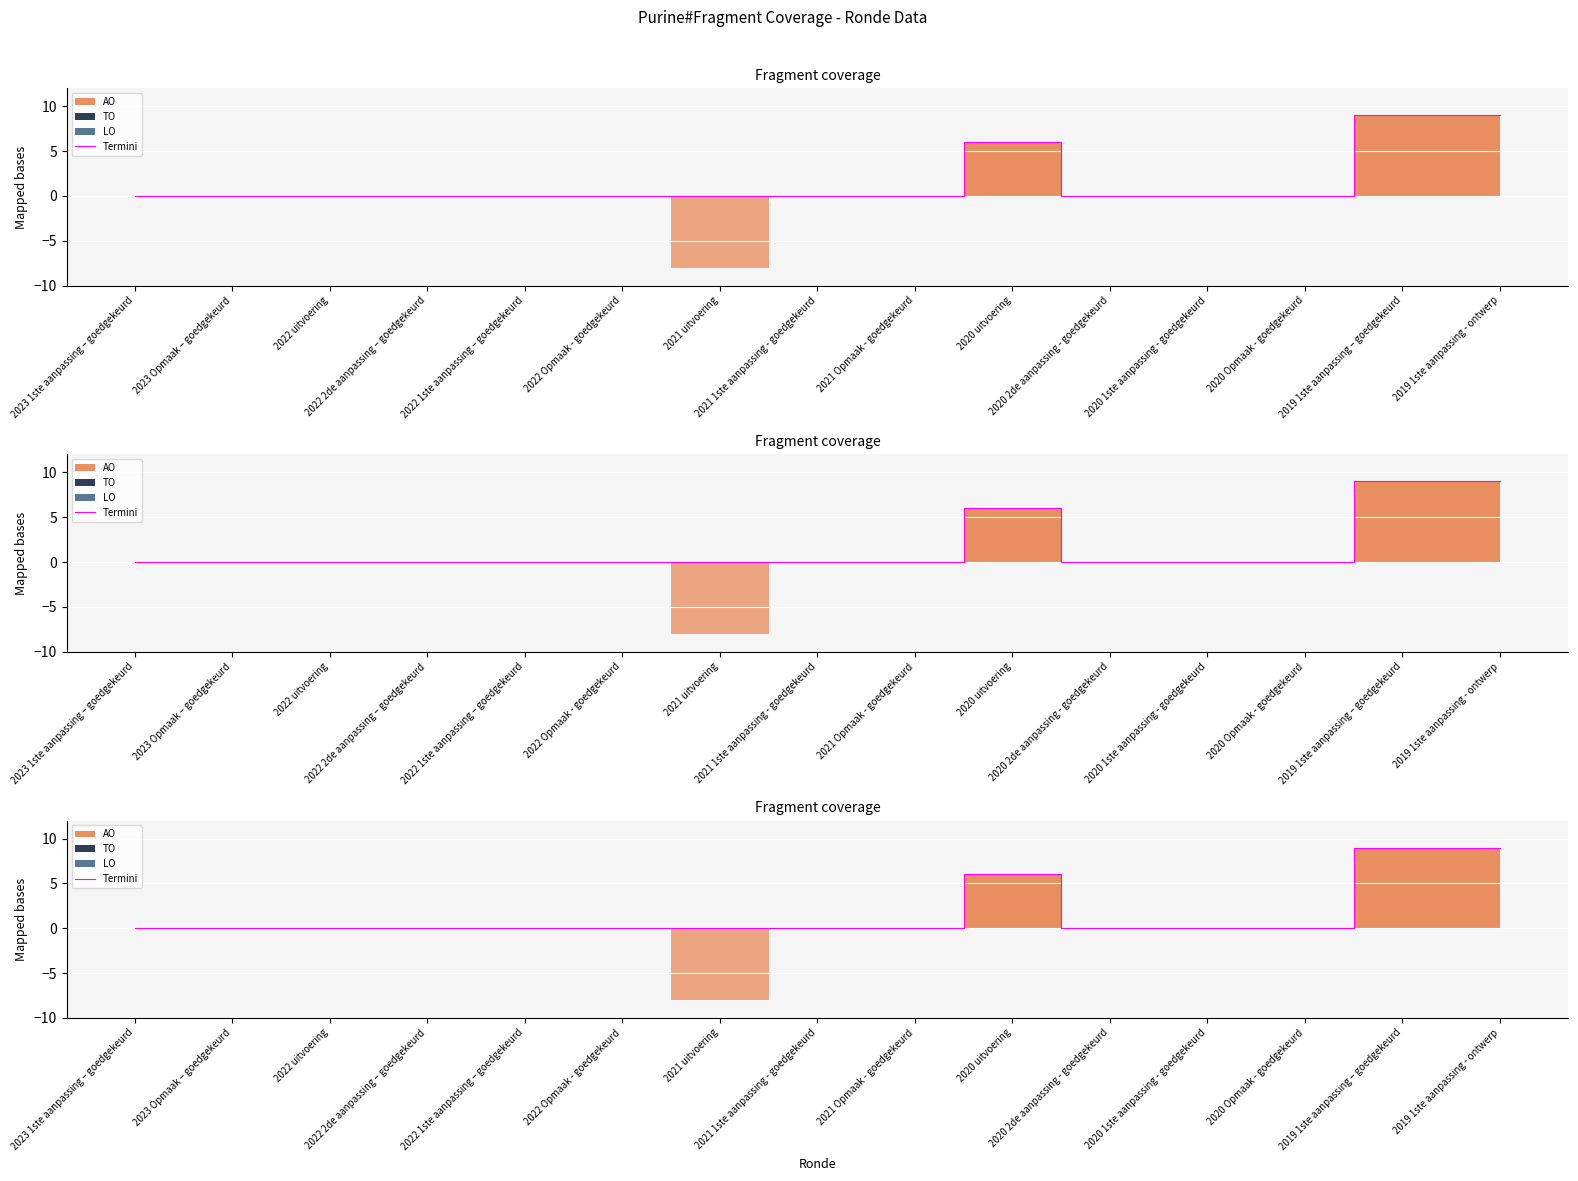

What position from the right is 2022 1ste aanpassing – goedgekeurd?

11